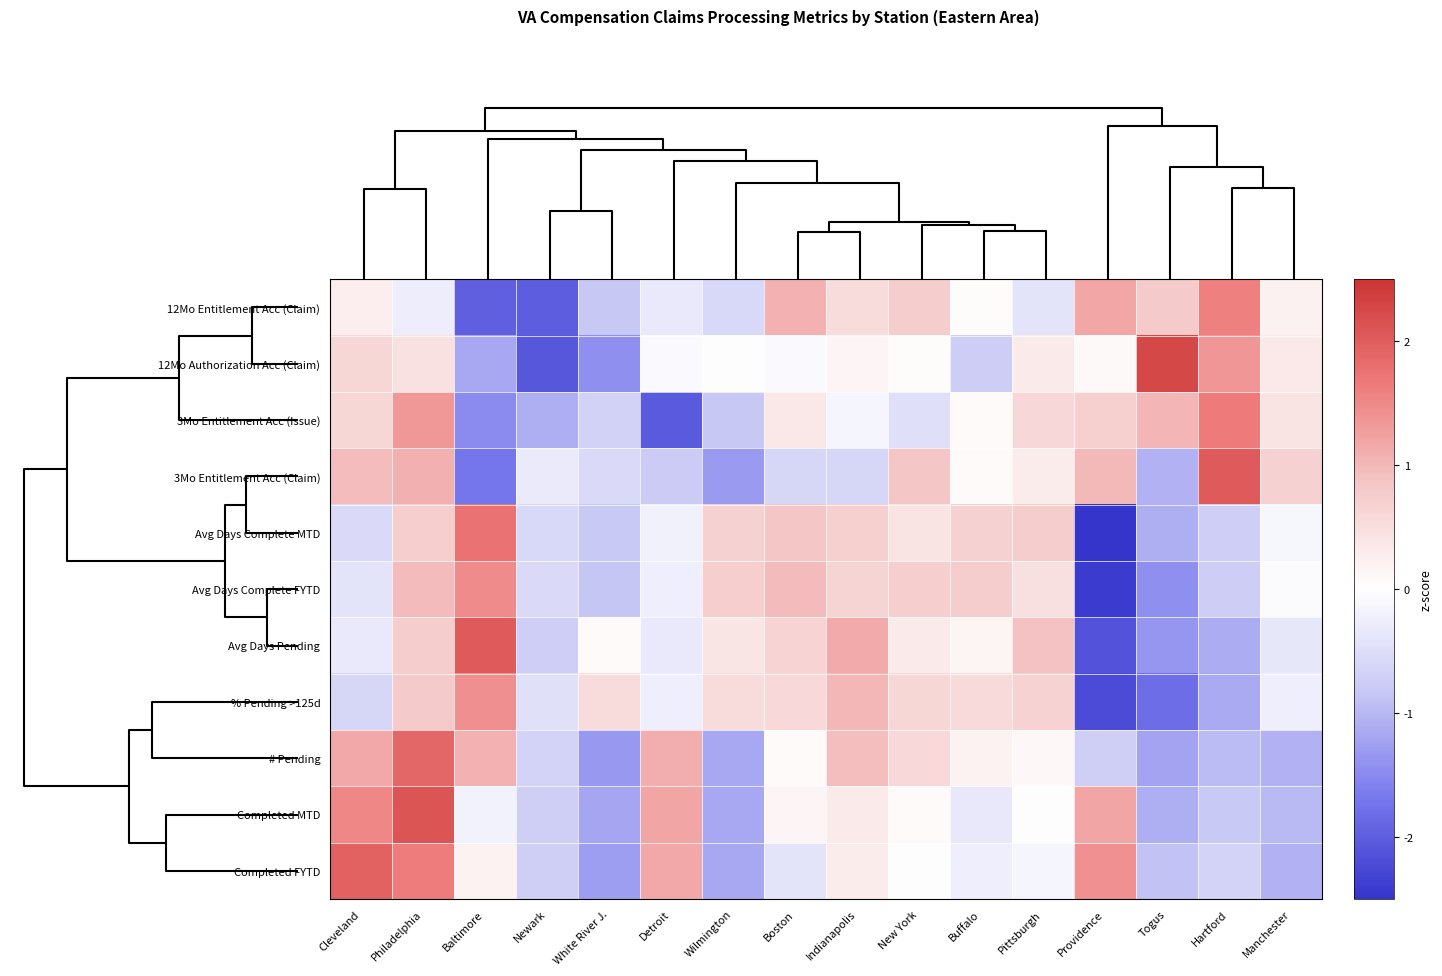

List the series in order of their peak value, lowest first.

% Pending >125d, Avg Days Complete FYTD, 12Mo Entitlement Acc (Claim), 3Mo Entitlement Acc (Issue), Avg Days Complete MTD, # Pending, Completed FYTD, Avg Days Pending, 3Mo Entitlement Acc (Claim), Completed MTD, 12Mo Authorization Acc (Claim)